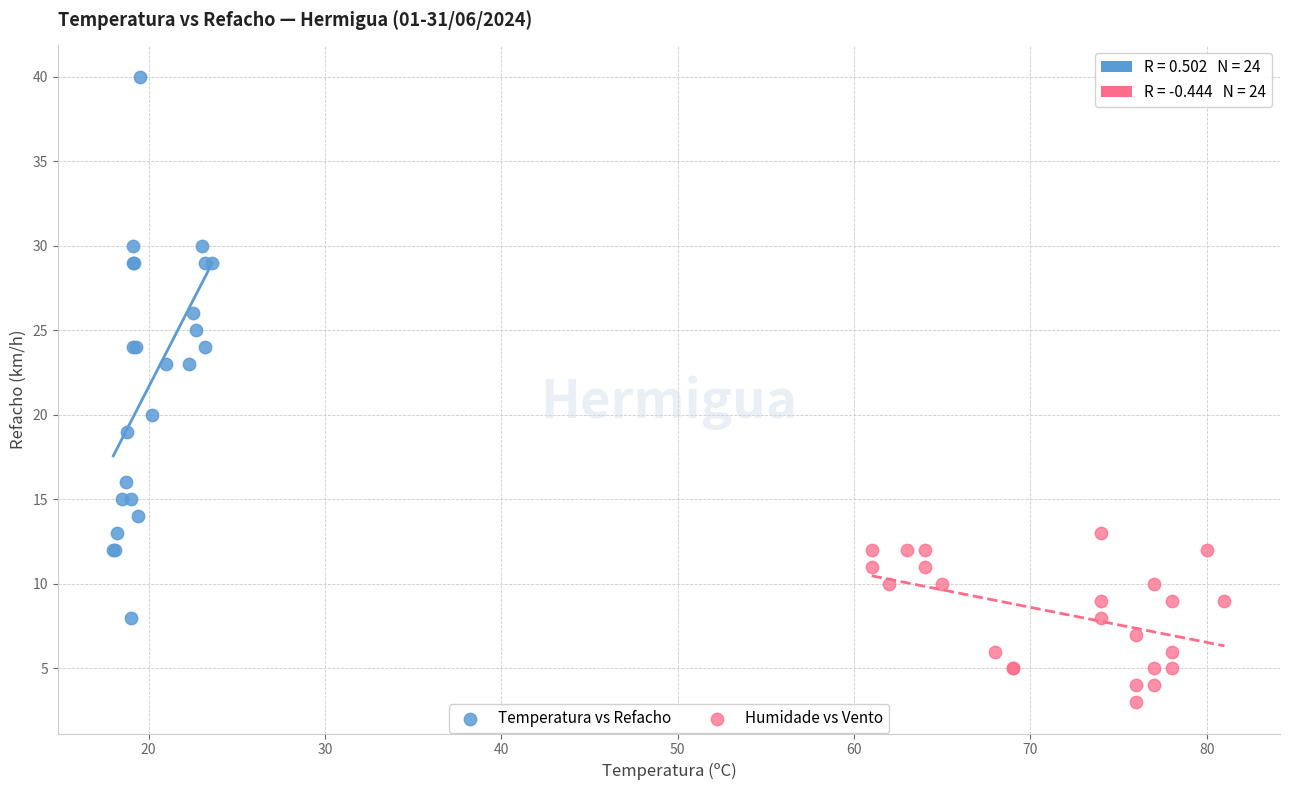

Which series has the largest Y range (max minus min)?

Temperatura vs Refacho